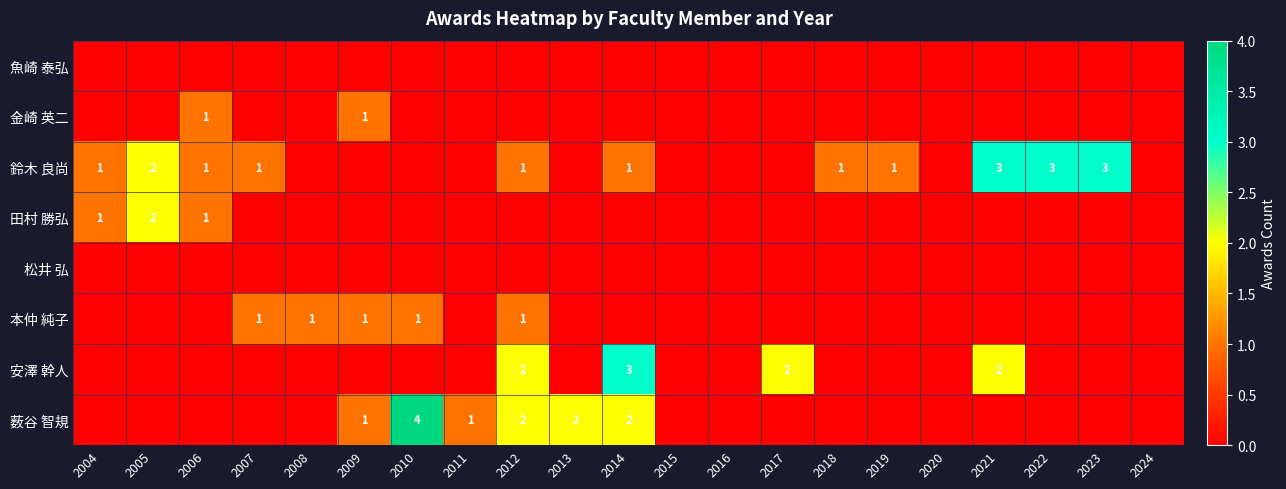

The value of 鈴木 良尚 at 2023 is 5. True or false?

False